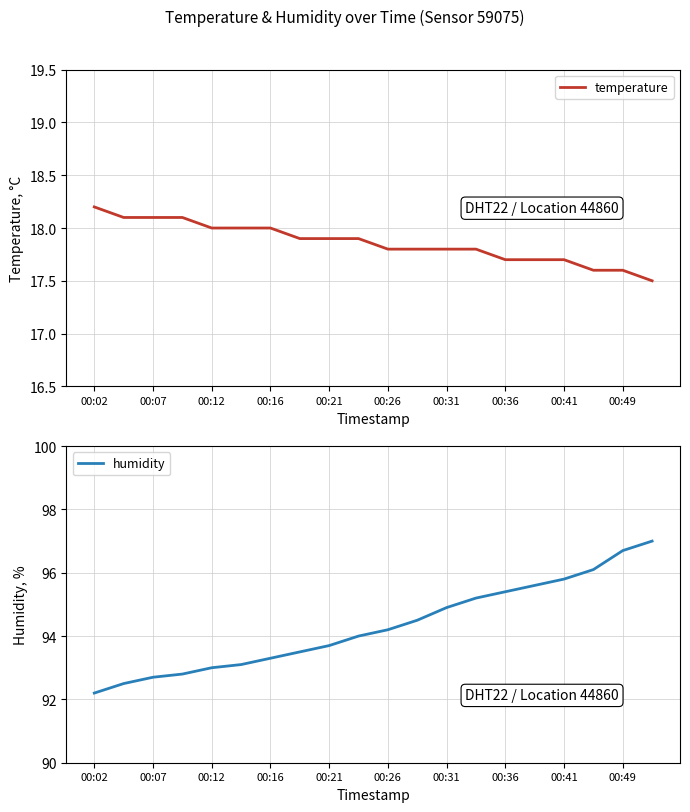

How many data points does each series have?

20